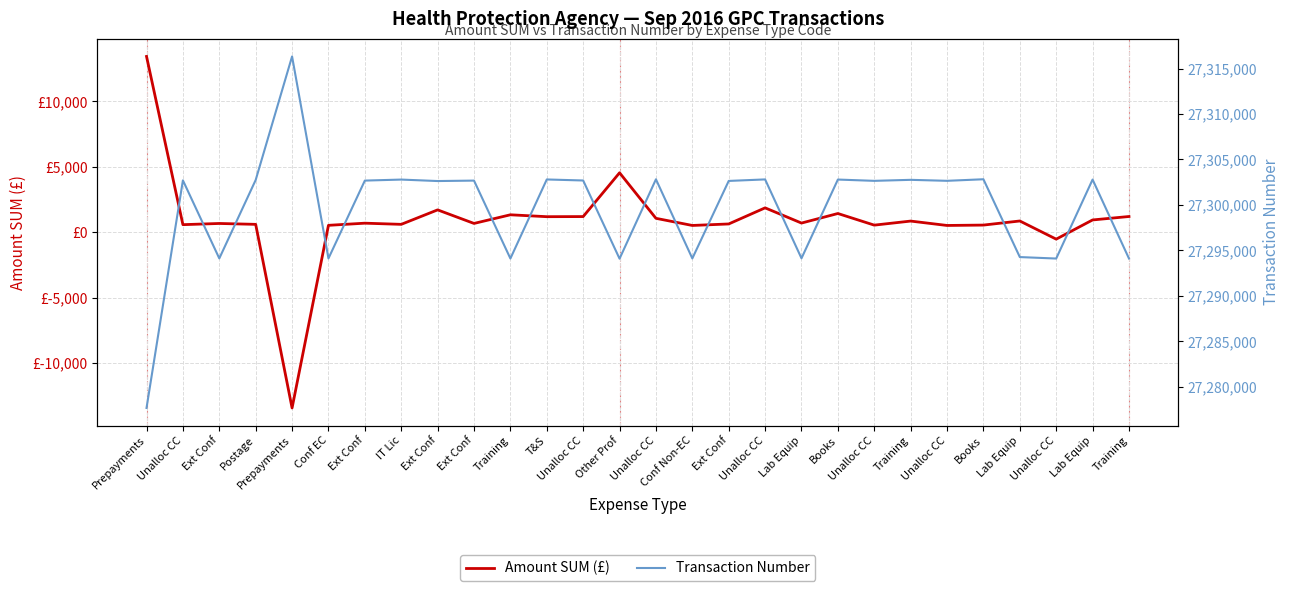

True or false: Transaction Number has more than 0 points higher than both neighbors.

True